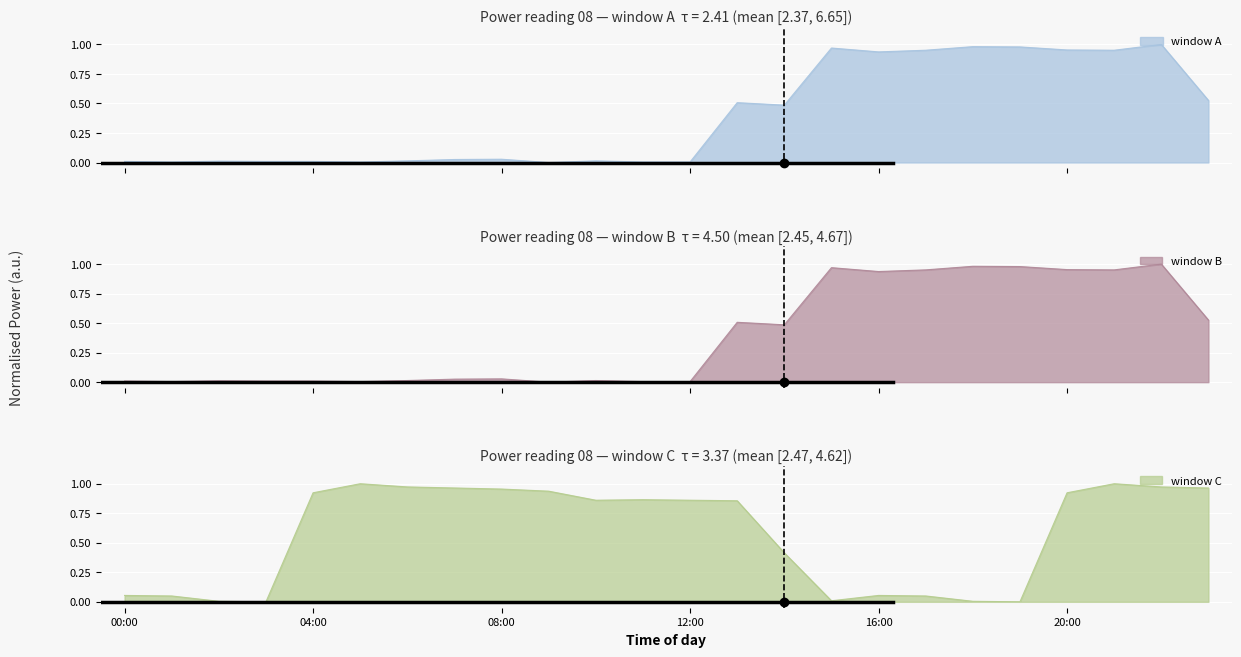

At which label does smoothed_2 reach its peak?

05:00